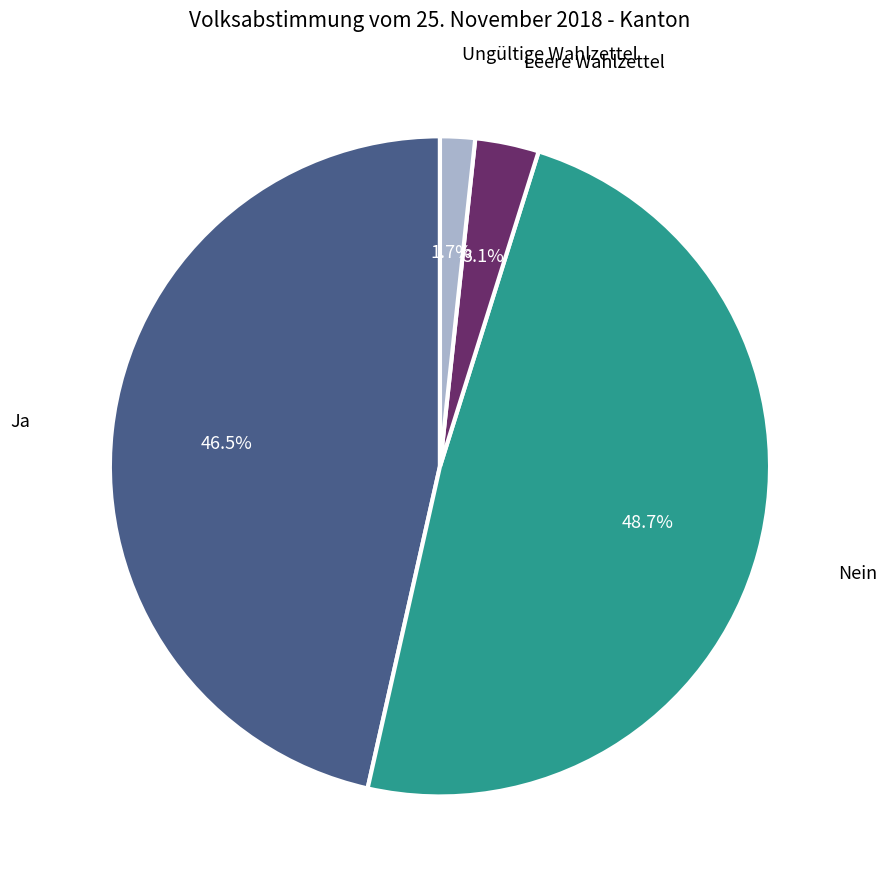

How many segments does this pie chart have?

4